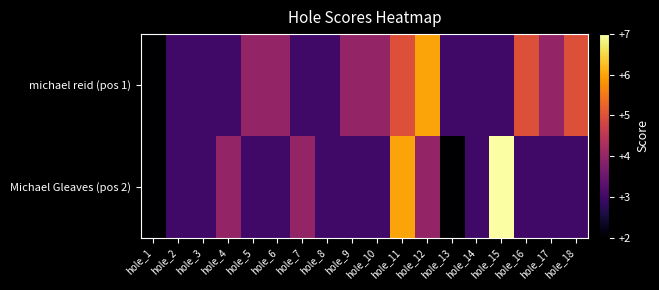

List the series in order of their overall mean, lowest first.

Michael Gleaves (pos 2), michael reid (pos 1)